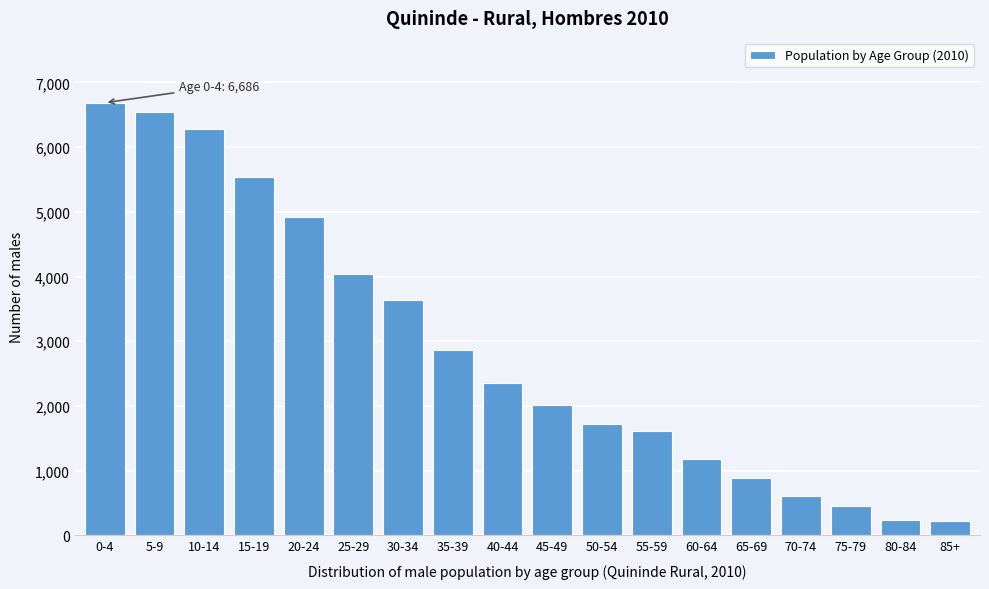

What is the smallest value displayed?

214